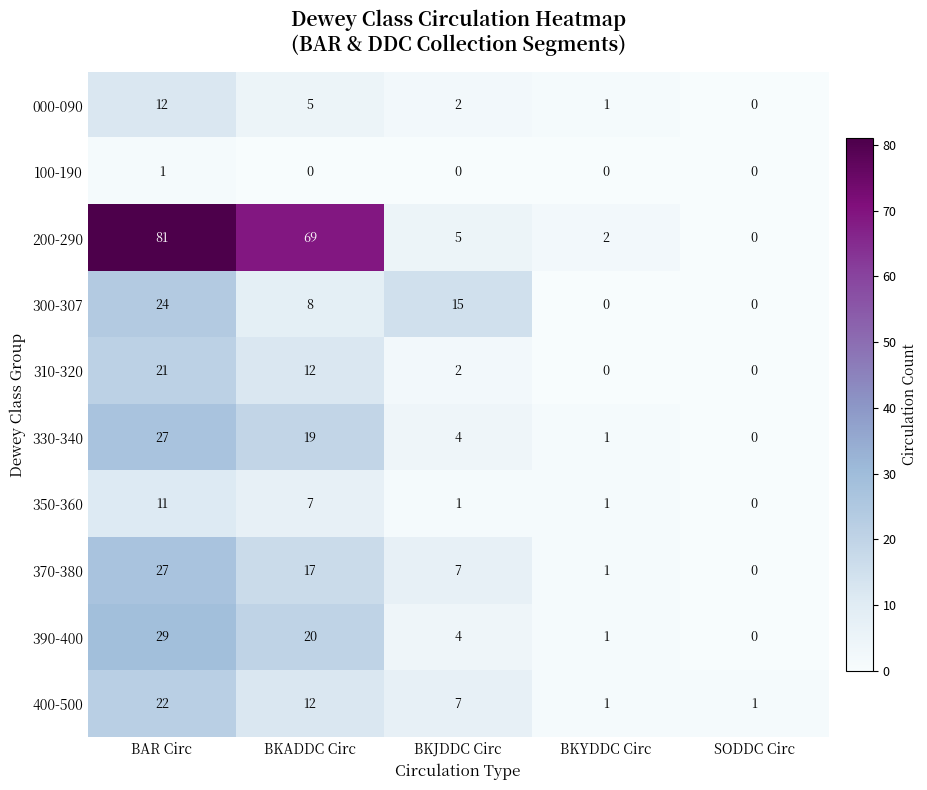

The value of 000-090 at BKJDDC Circ is 2. True or false?

True